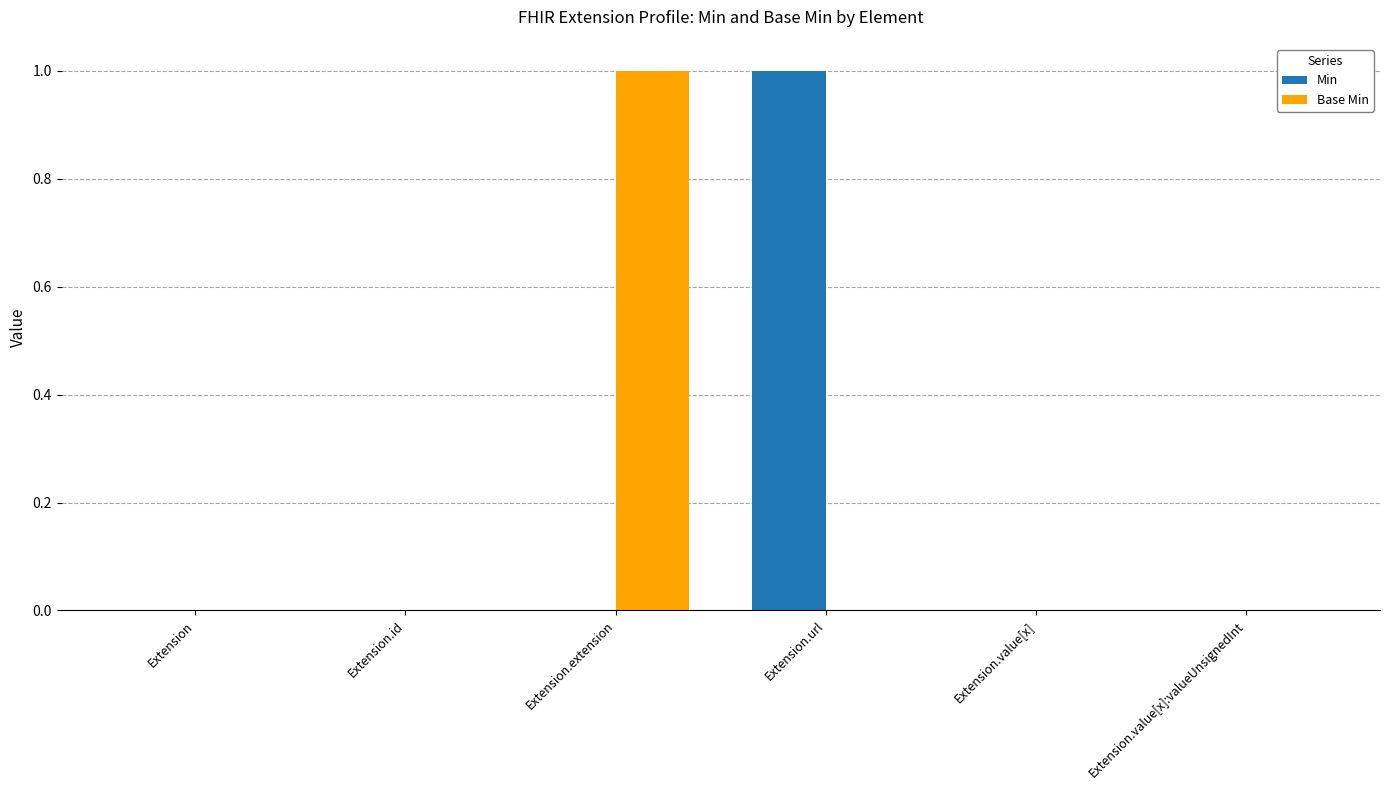

What are all the series names shown in the legend?

Min, Base Min